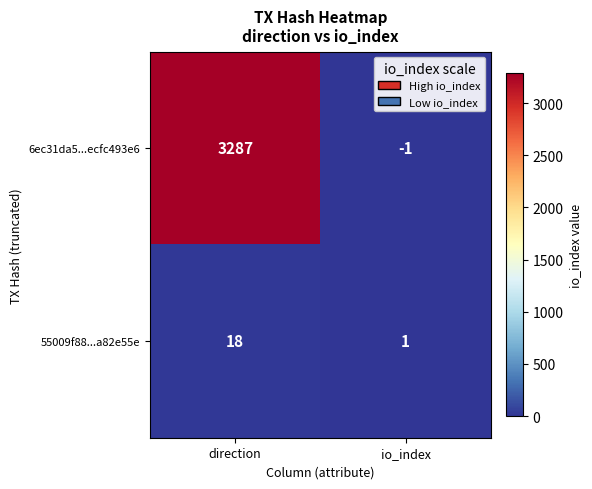

How many values in 6ec31da5...ecfc493e6 are below zero?

1